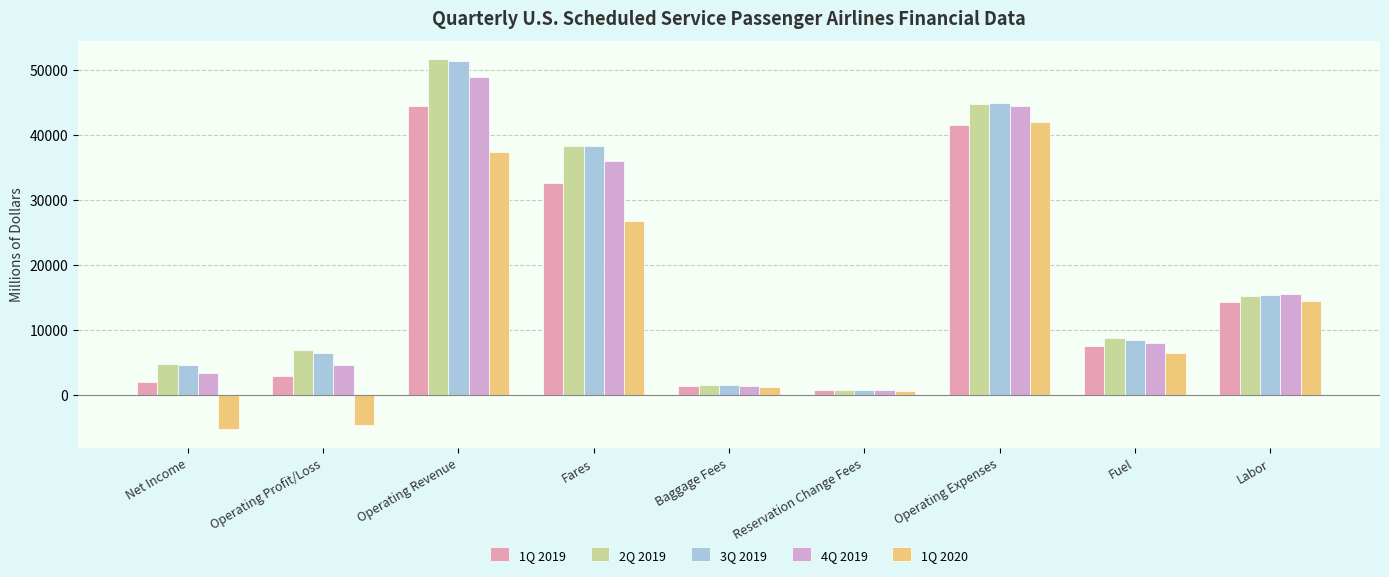

Reading right to left, list all the values displayed in this chart.

1Q 2019: 14296.4	7521.6	41536.6	699.5	1332.6	32575.4	44435.5	2898.9	2002.2
2Q 2019: 15182.1	8732.0	44667.3	740.0	1513.6	38279.8	51567.3	6900.0	4784.4
3Q 2019: 15337.9	8505.0	44919.2	747.2	1526.3	38284.4	51319.4	6400.2	4550.5
4Q 2019: 15476.3	8054.1	44320.3	699.5	1428.3	36015.7	48899.3	4579.0	3417.1
1Q 2020: 14432.0	6392.7	41897.4	656.4	1225.8	26789.2	37337.6	-4559.9	-5244.9